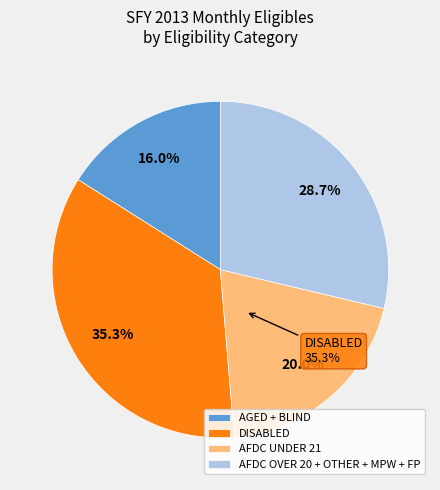

True or false: OTHER CHILD accounts for 0% of the total.

True